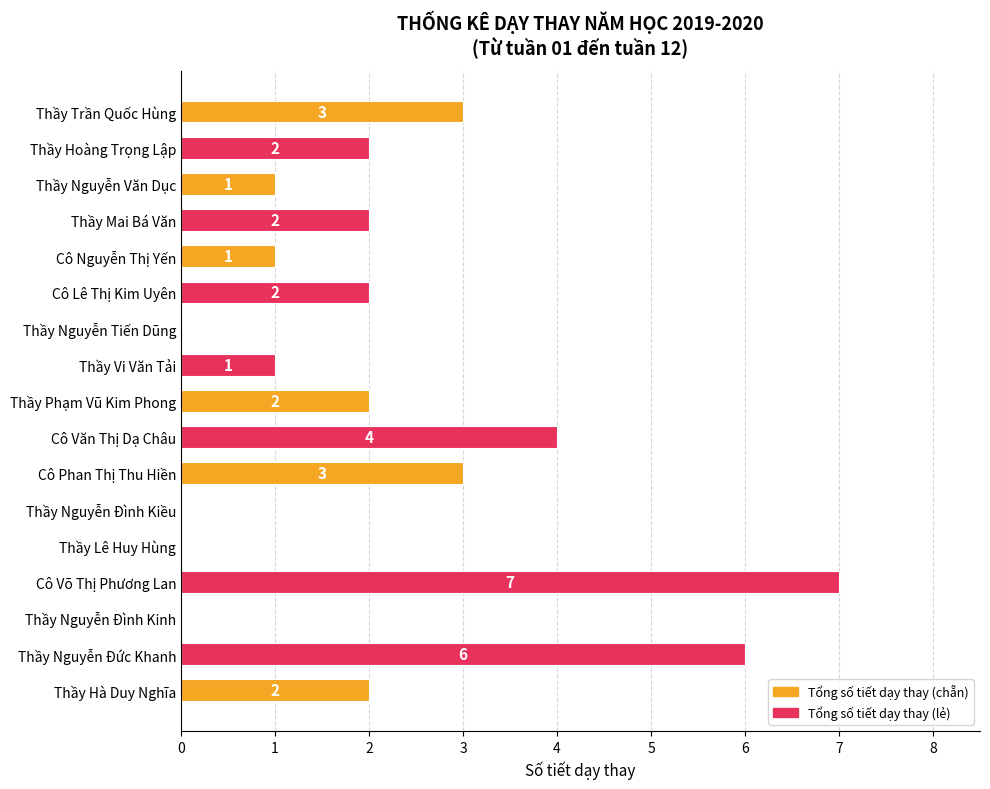

What value does the data have at Thầy Nguyễn Đức Khanh?

6